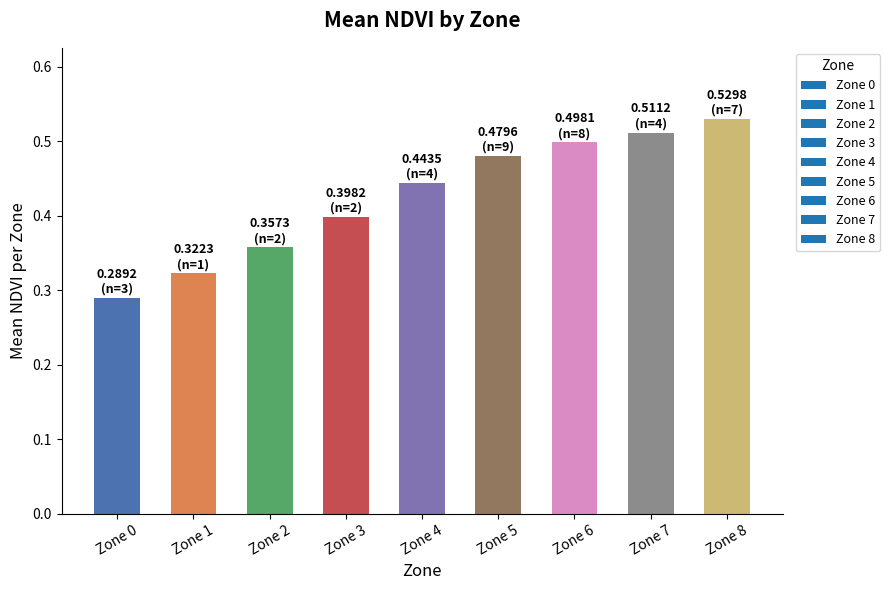

Between Zone 3 and Zone 7, which is larger?

Zone 7